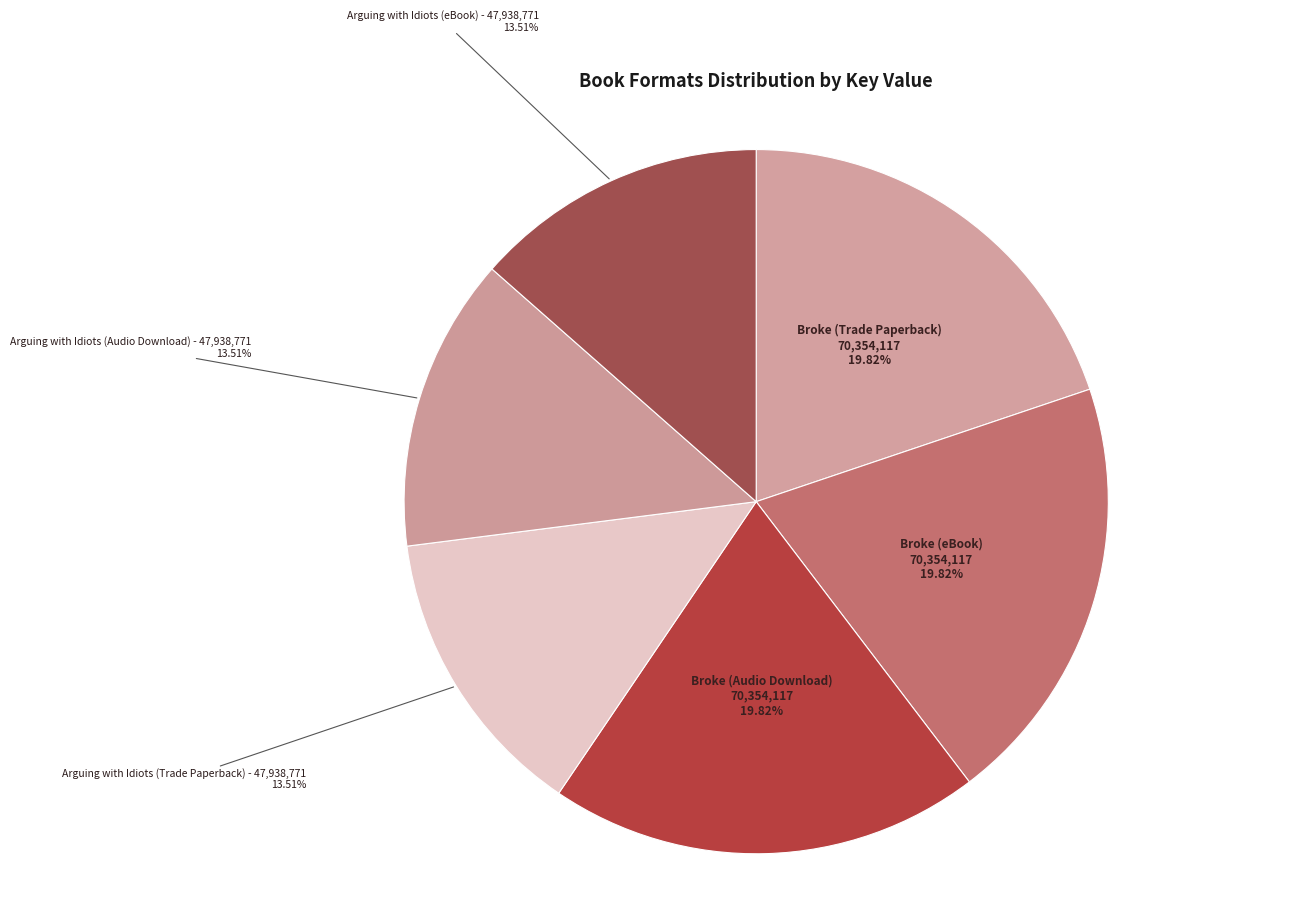

To the nearest percent, what portion does Broke (Trade Paperback) represent?

20%